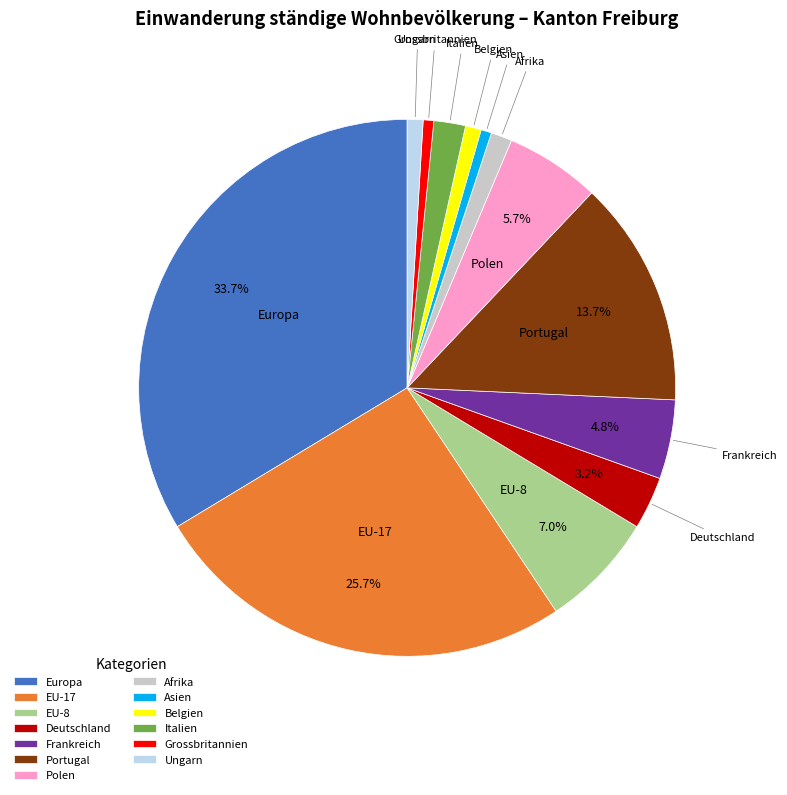

Combined, do Belgien and Asien account for over 50%?

No